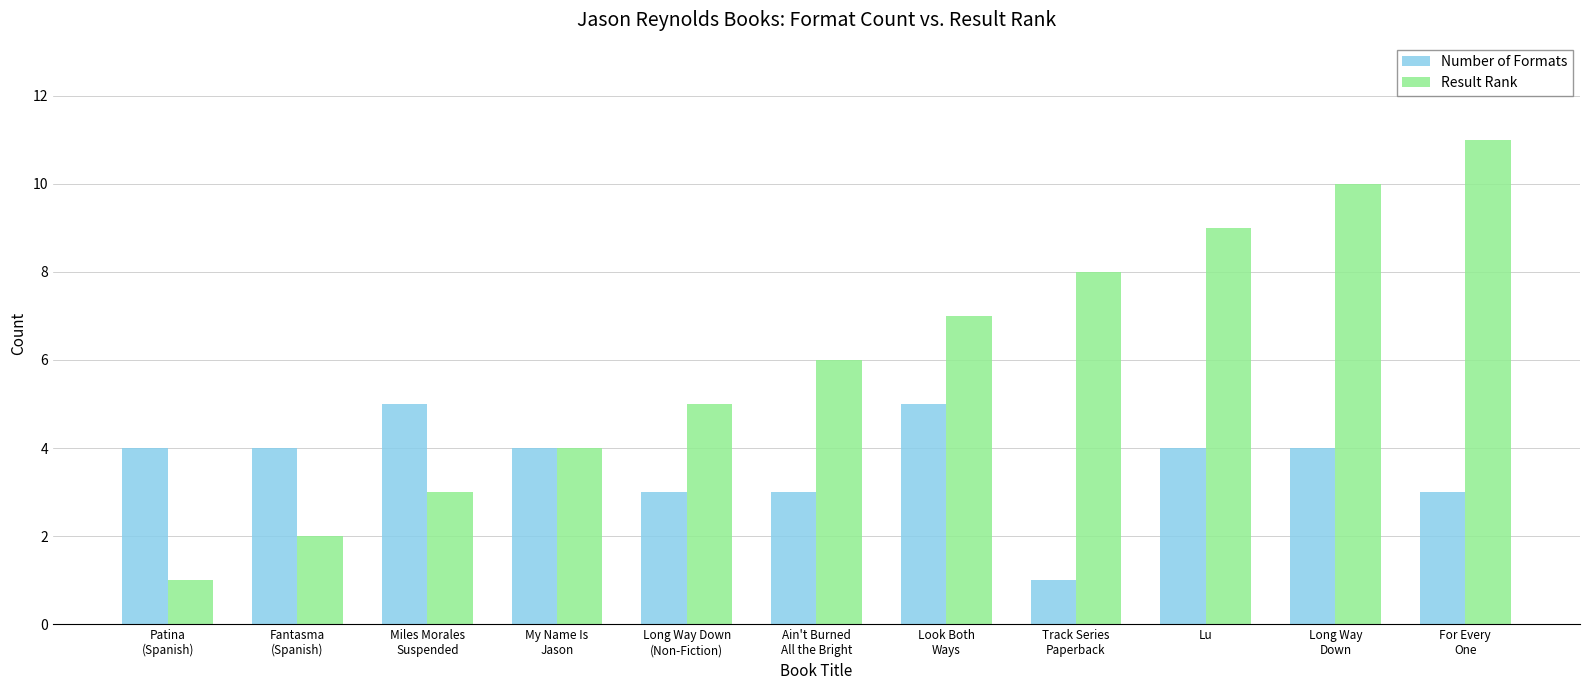

Reading right to left, what are all the values shown in this chart?

Number of Formats: 3	4	4	1	5	3	3	4	5	4	4
Result Rank: 11	10	9	8	7	6	5	4	3	2	1